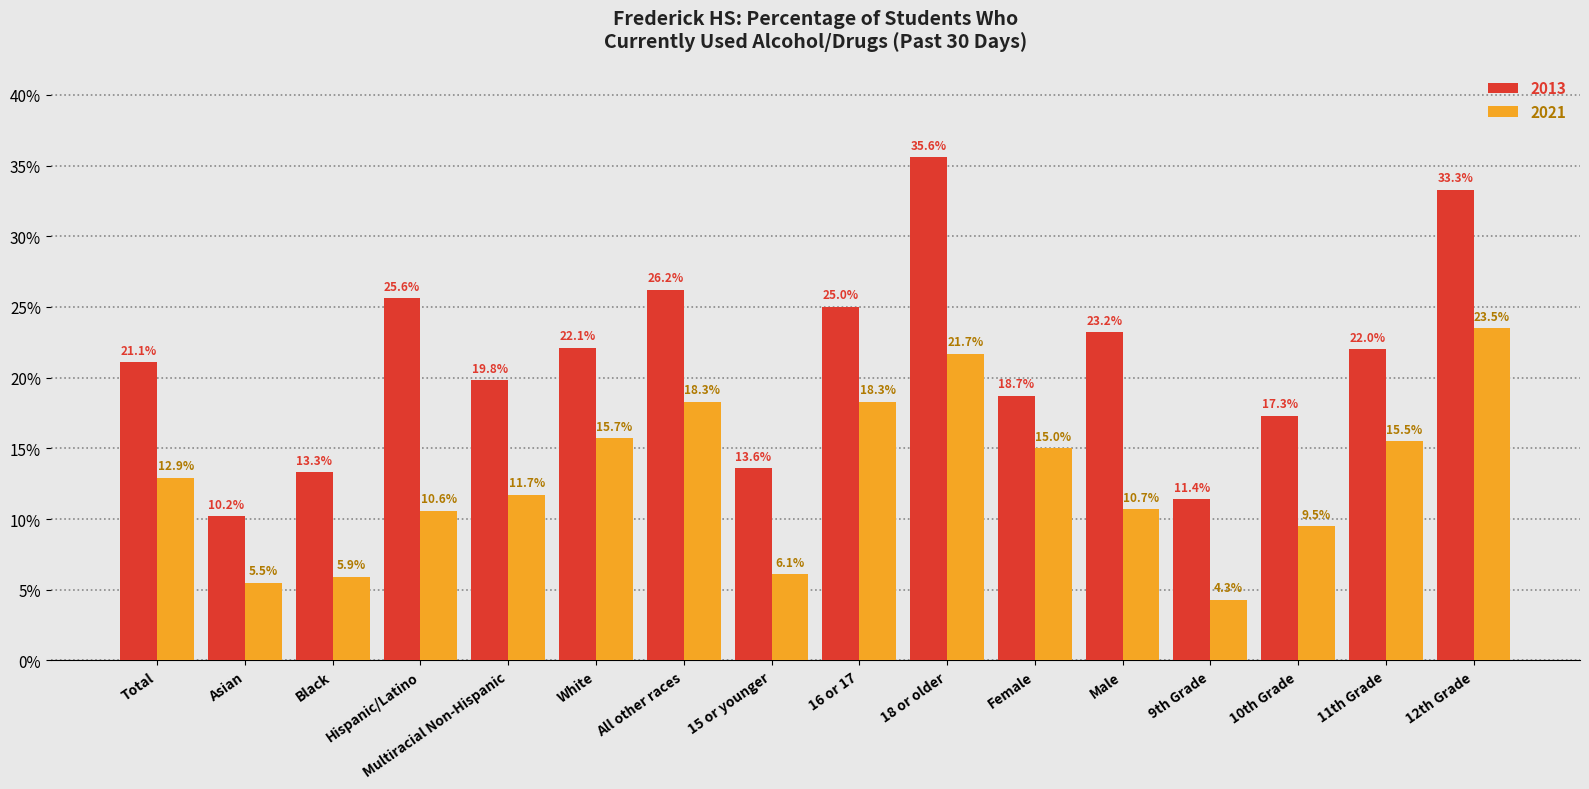

What is the average value of the 2021 series?

0.1